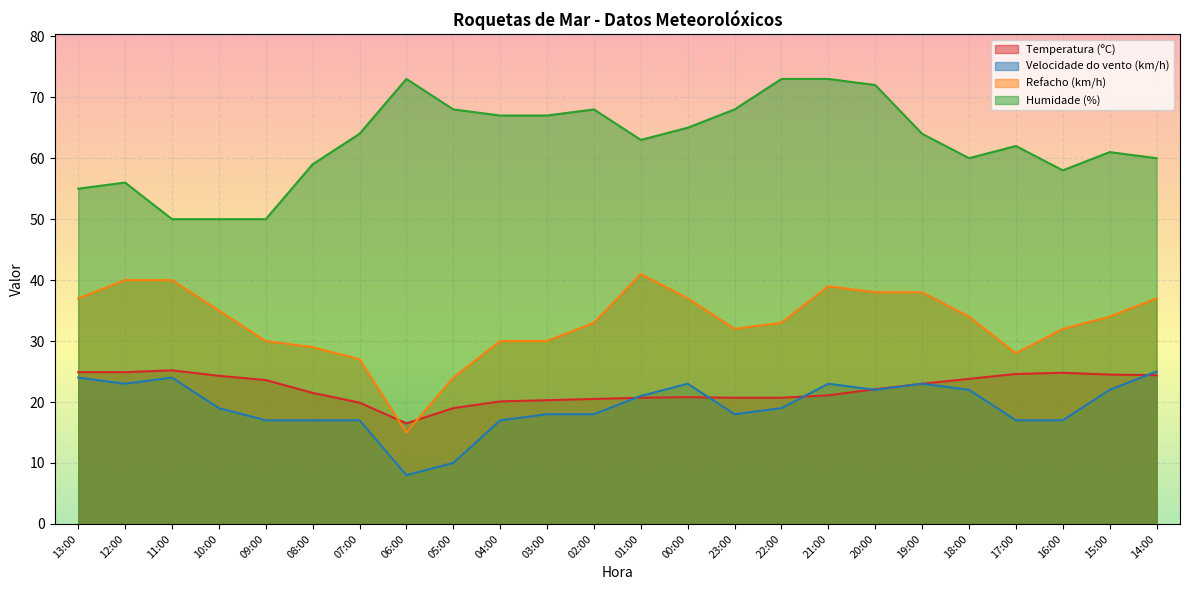

At how many categories does at least one series exceed 43?

24